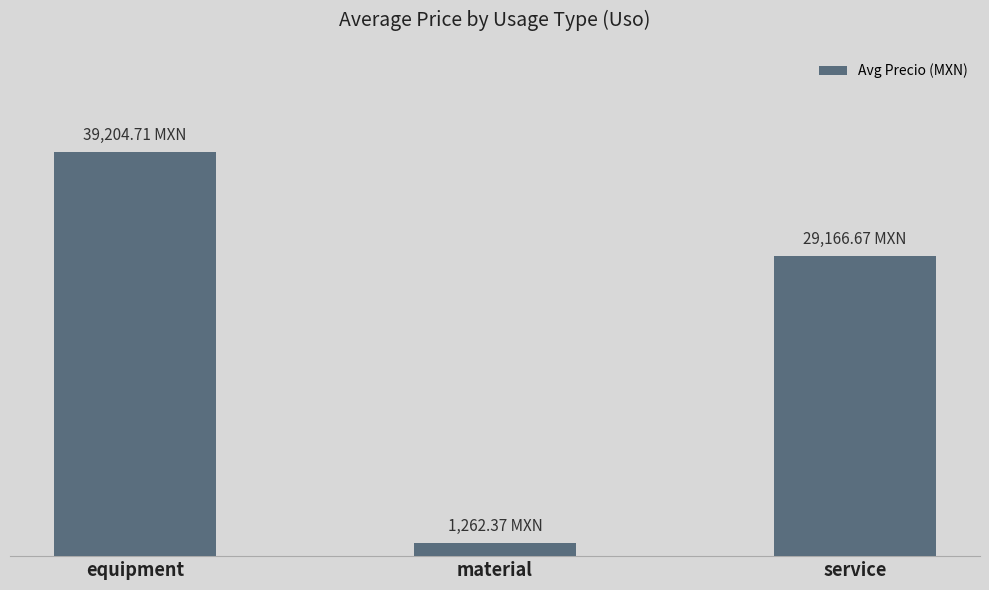

The value at equipment is 21043.2. True or false?

False